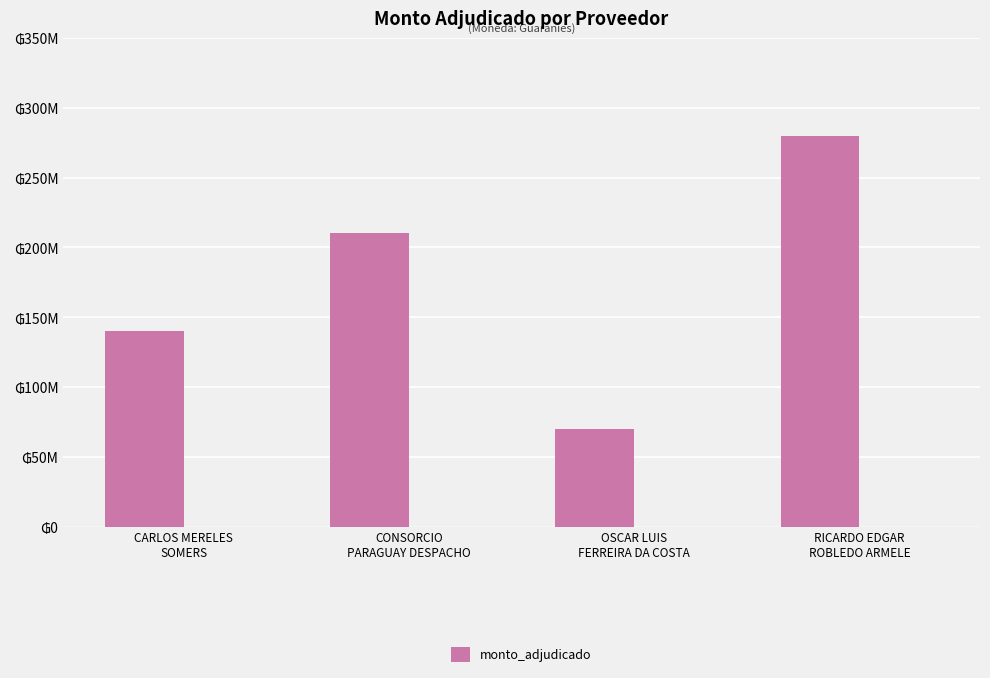

True or false: the data shows 140000000 at CARLOS MERELES
SOMERS.

True